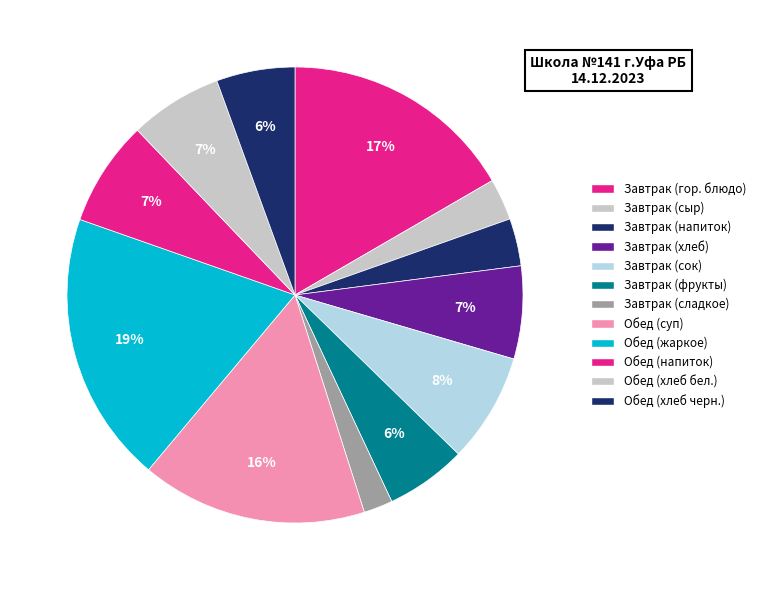

How many slices are in this pie chart?

12